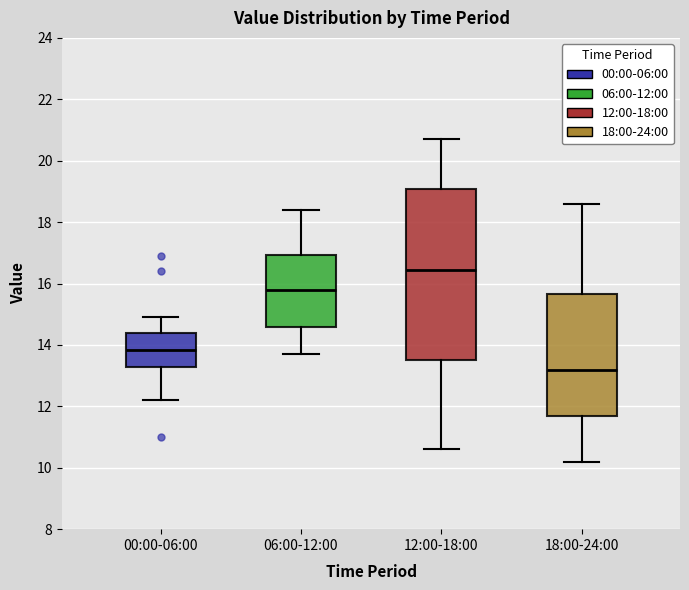

Reading left to right, transcribe this box plot: for each box, give where its median line is, the range the box spans, and where its two whiskers end, as read against the y-axis. The values are not printed on the chart, so give them approximately, as read against the axis.

00:00-06:00: median 13.8, box 13.2 to 14.4, whiskers 12.2 to 15.0
06:00-12:00: median 15.8, box 14.6 to 17.0, whiskers 13.8 to 18.4
12:00-18:00: median 16.4, box 13.6 to 19.0, whiskers 10.6 to 20.8
18:00-24:00: median 13.2, box 11.8 to 15.6, whiskers 10.2 to 18.6